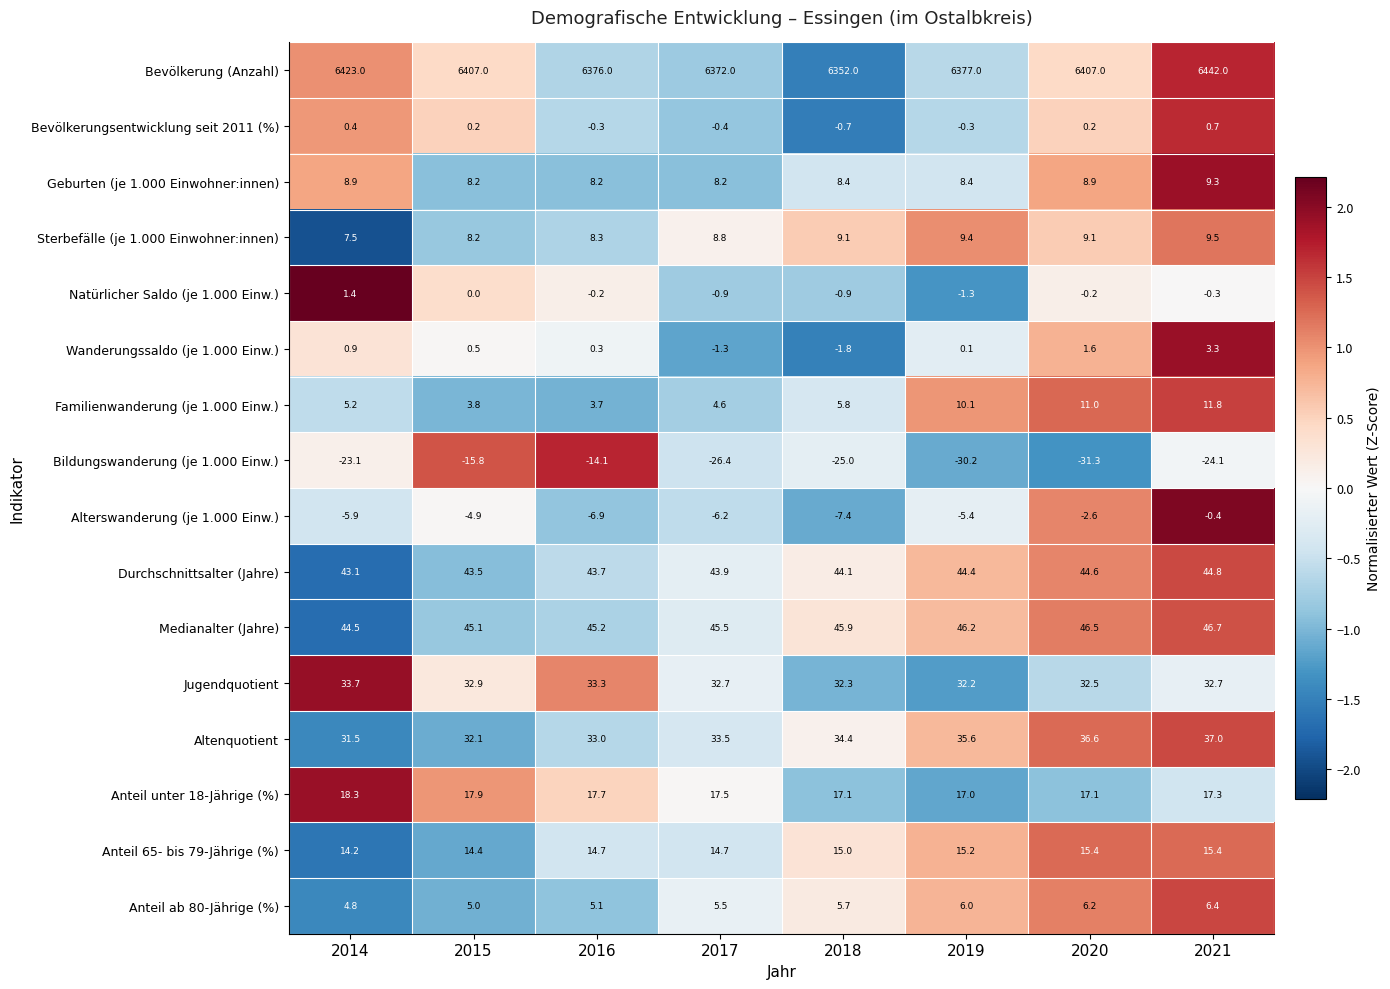

At how many categories does at least one series exceed 1?

8